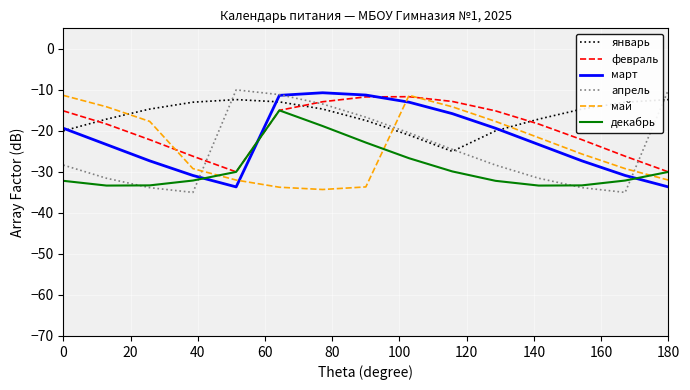

True or false: январь and декабрь cross at least once.

False